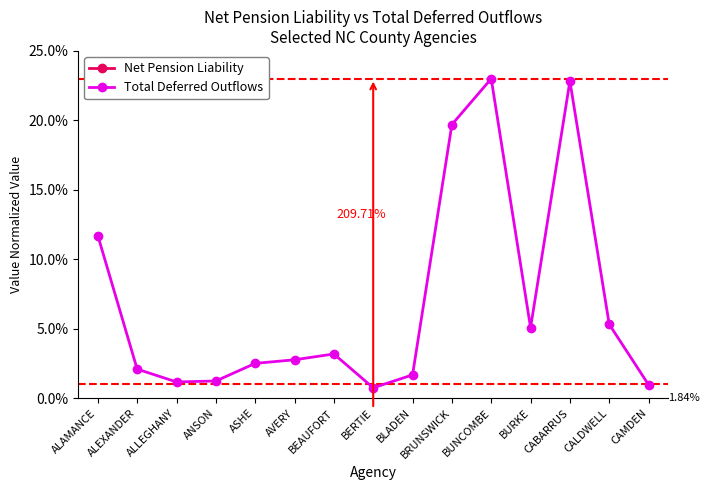

What is the difference between the highest and lowest values at BUNCOMBE?

46.0